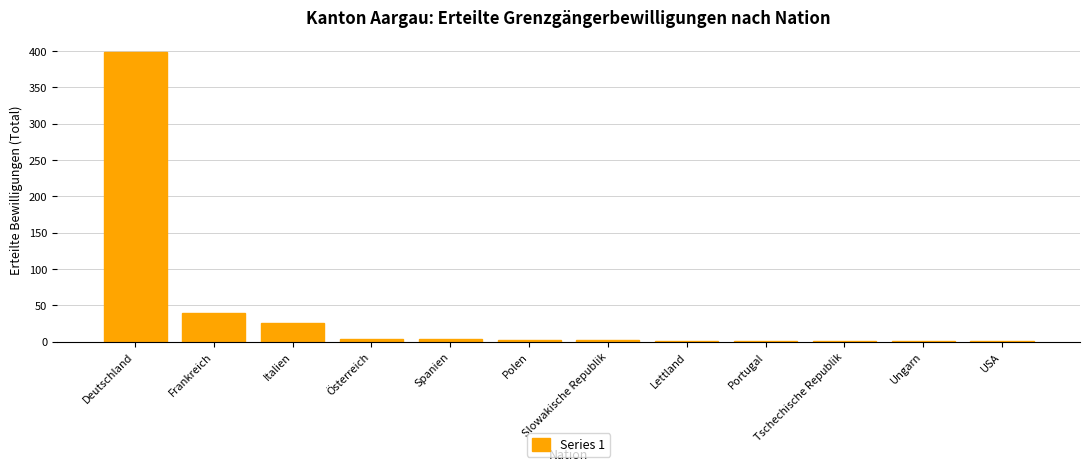

What is the sum of the values at Frankreich and Italien?

64